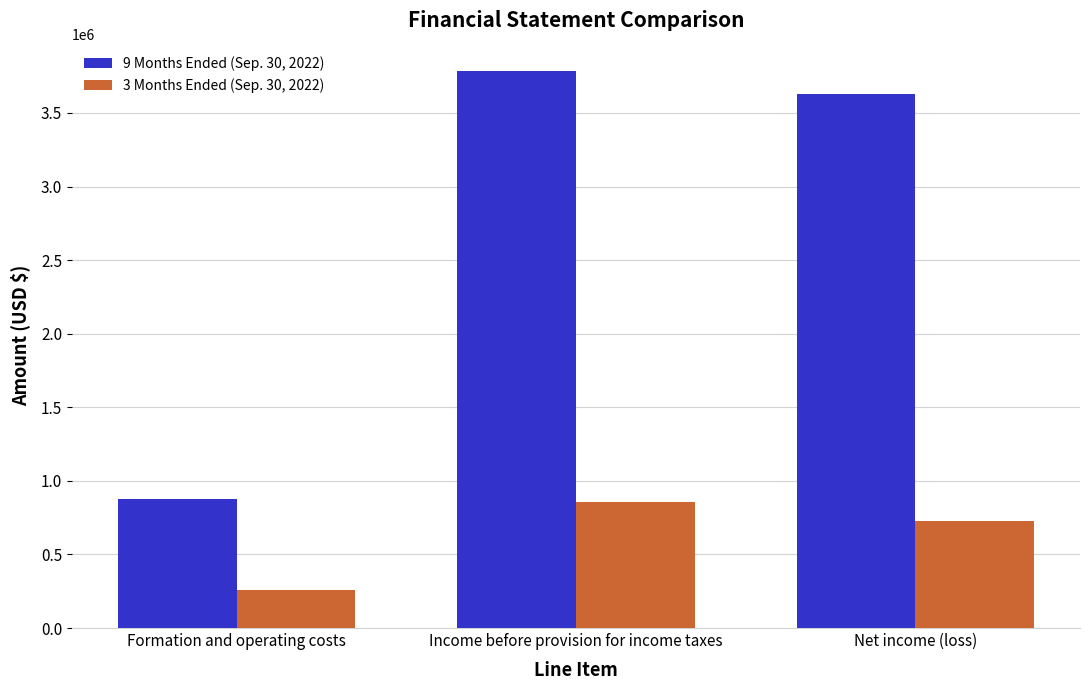

What is the difference between the 3 Months Ended (Sep. 30, 2022) values at Net income (loss) and Income before provision for income taxes?

128478